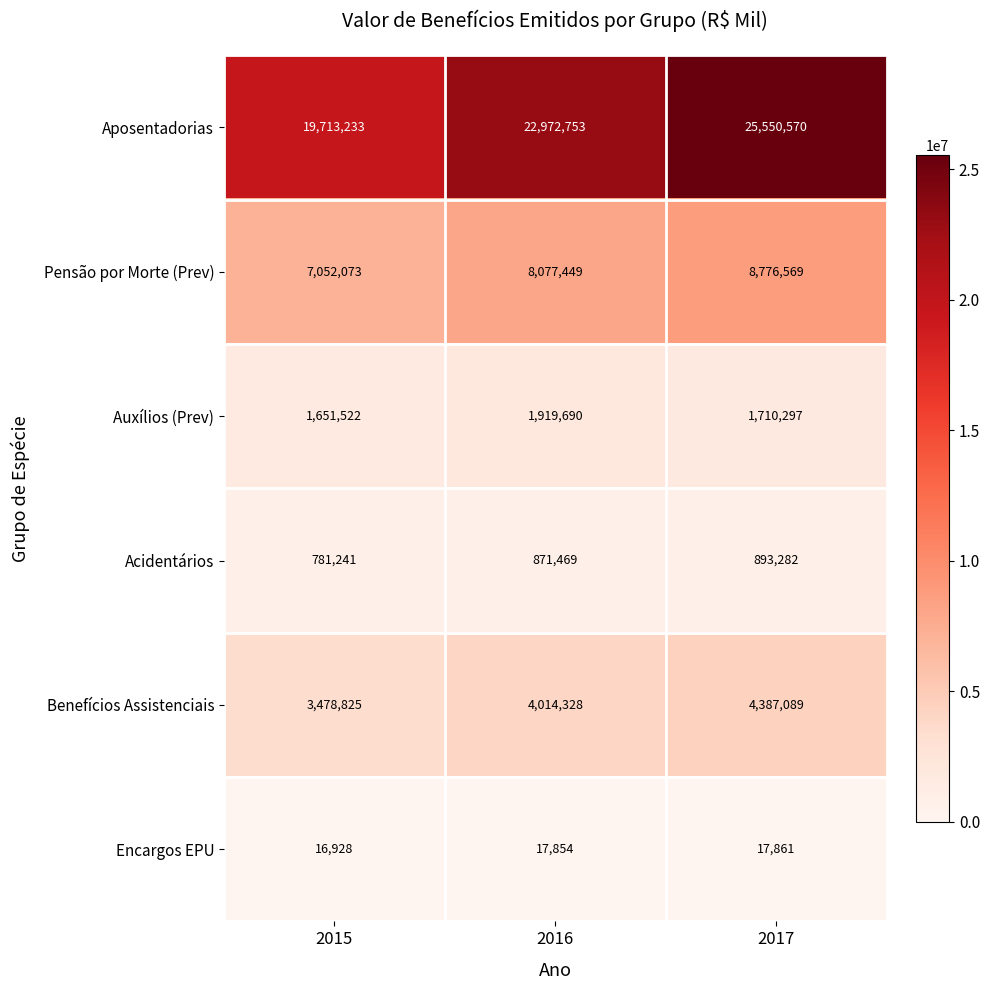

Reading left to right, extract all data points from this chart.

Aposentadorias: 19713233	22972753	25550570
Pensão por Morte (Prev): 7052073	8077449	8776569
Auxílios (Prev): 1651522	1919690	1710297
Acidentários: 781241	871469	893282
Benefícios Assistenciais: 3478825	4014328	4387089
Encargos EPU: 16928	17854	17861